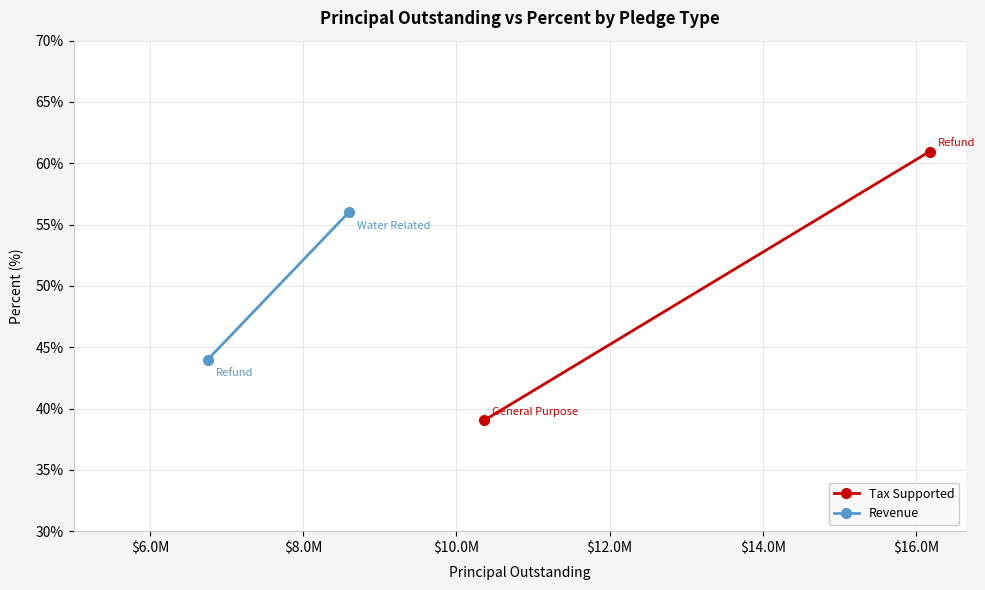

What is the sum of all Tax Supported values?

100.0